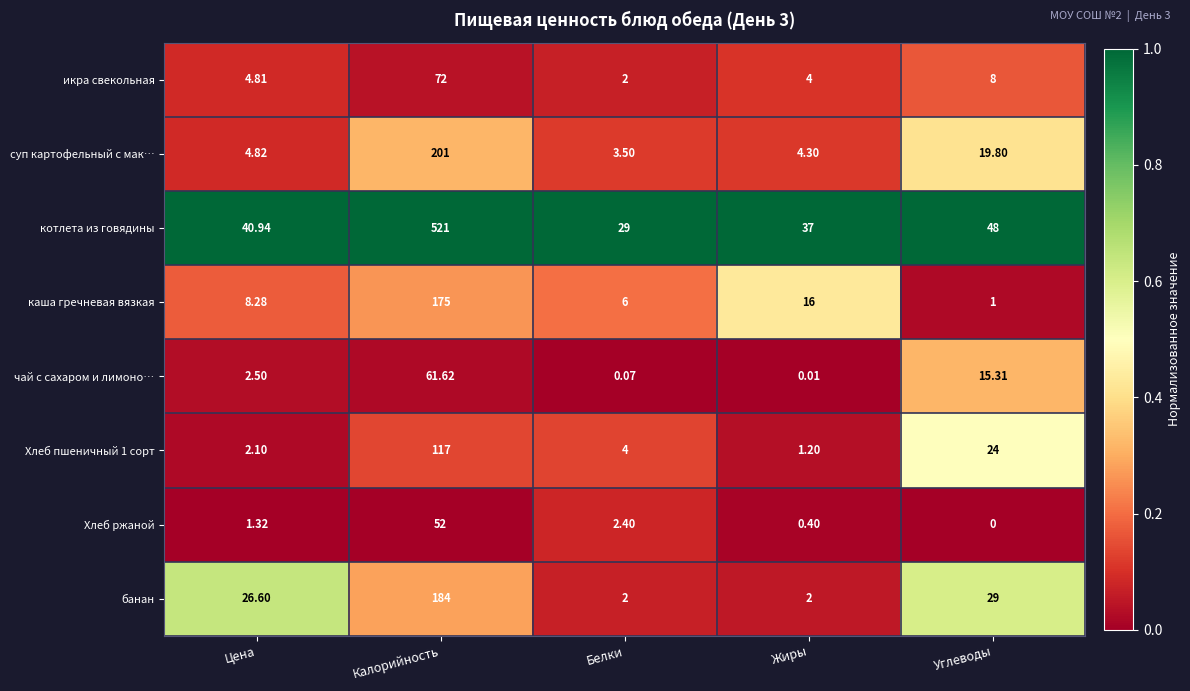

At which label does Хлеб ржаной first exceed 1?

Цена